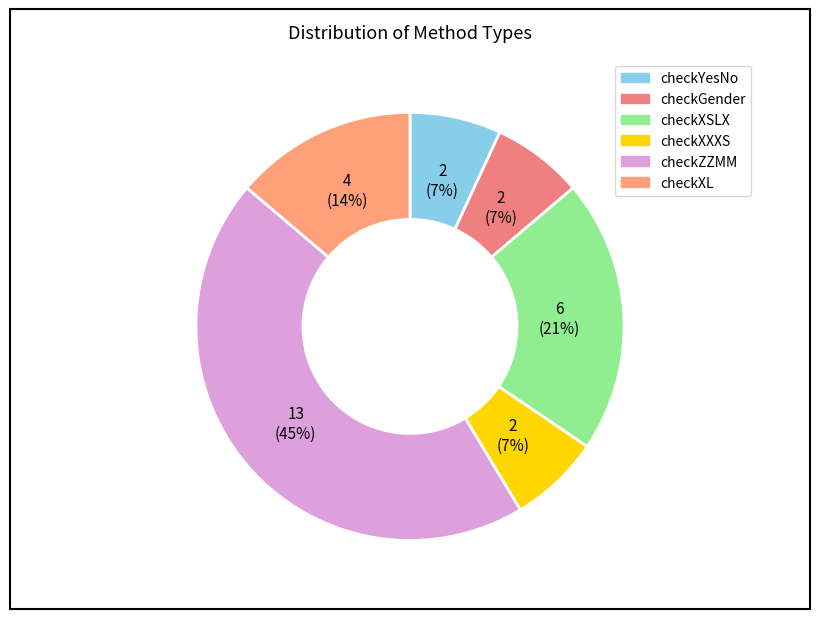

How many segments does this pie chart have?

6